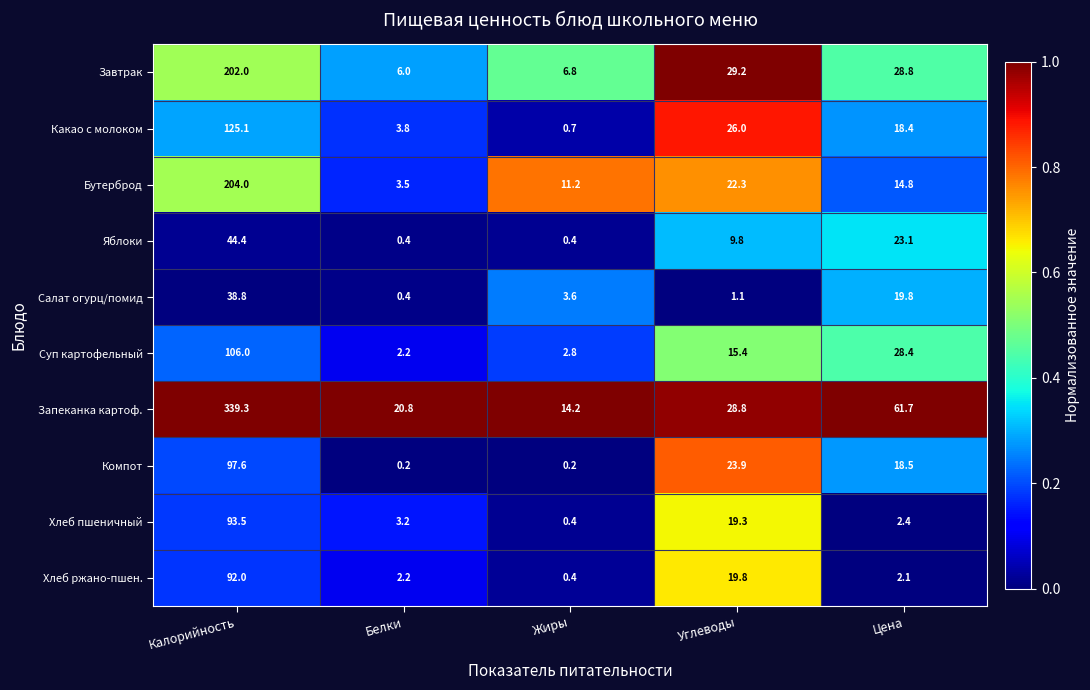

Which series changed the most between Белки and Жиры?

Бутерброд